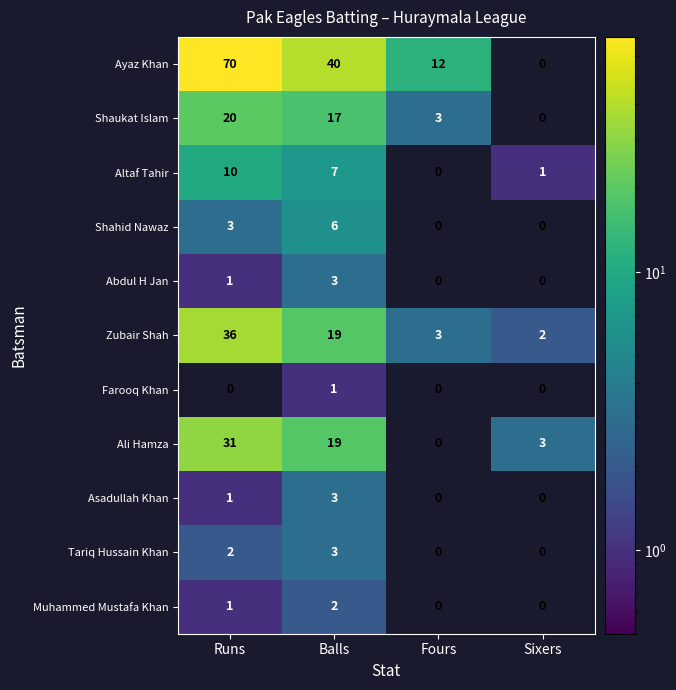

At which label is Asadullah Khan closest to 1?

Runs